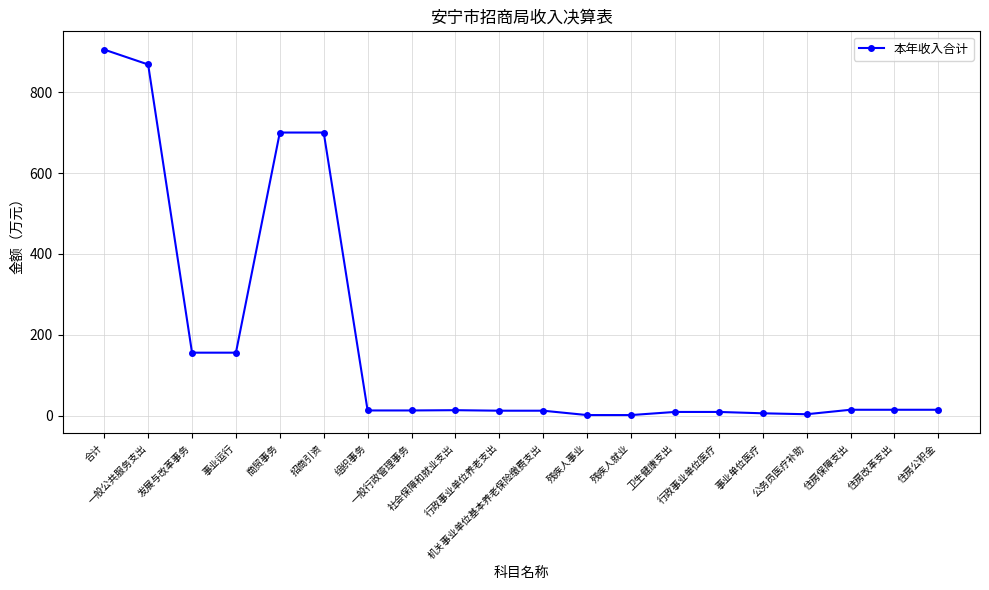

How many series are shown in this chart?

1